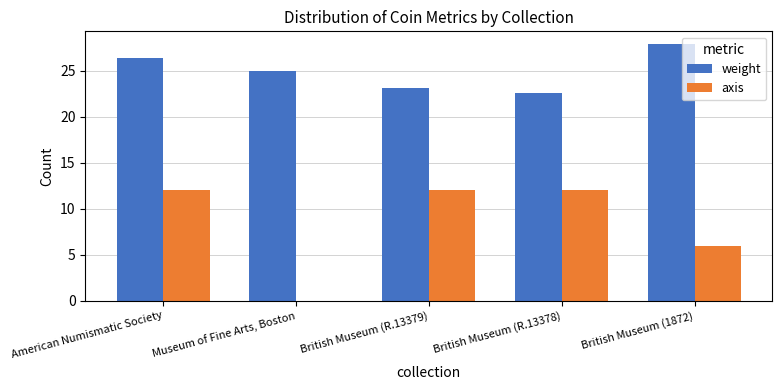

What is the sum of the weight values at American Numismatic Society and British Museum (R.13379)?

49.6